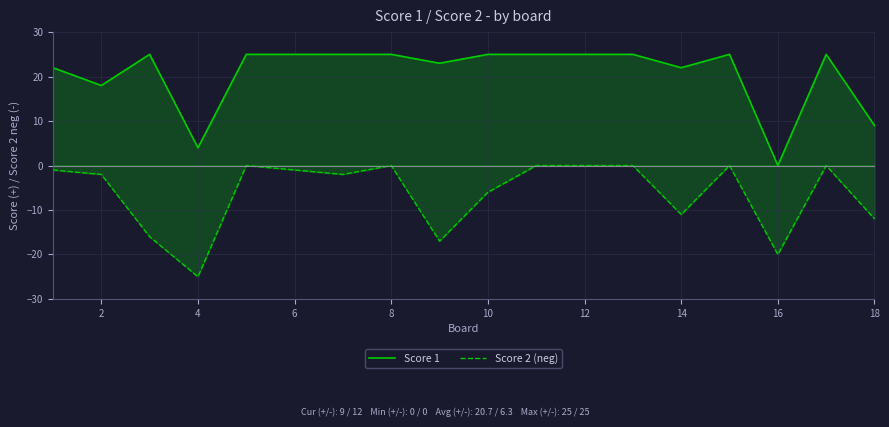

Does the chart display data point markers on the line(s)?

No